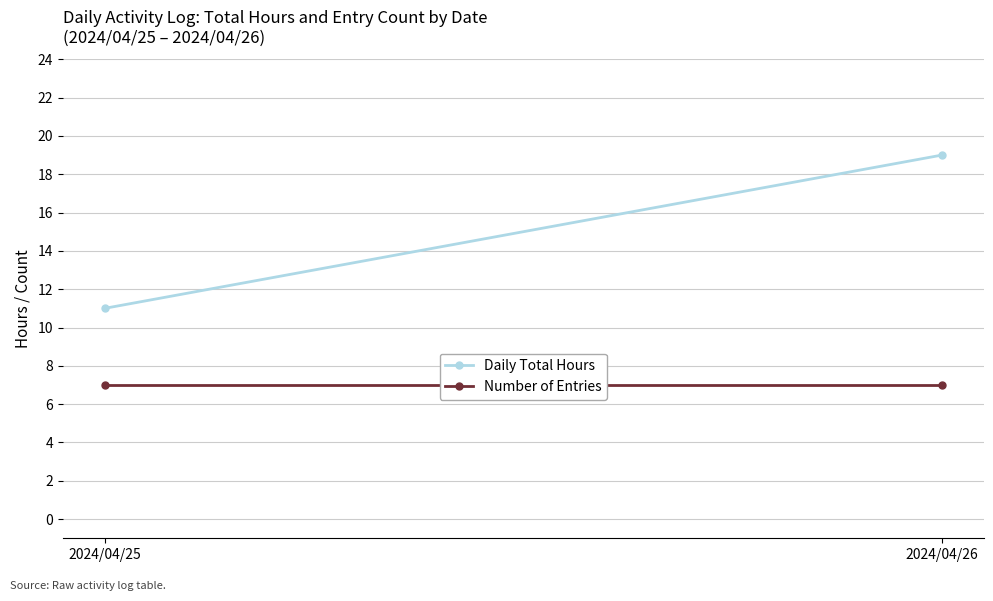

Reading left to right, list all the values displayed in this chart.

Daily Total Hours: 2024/04/25=11	2024/04/26=19
Number of Entries: 2024/04/25=7	2024/04/26=7